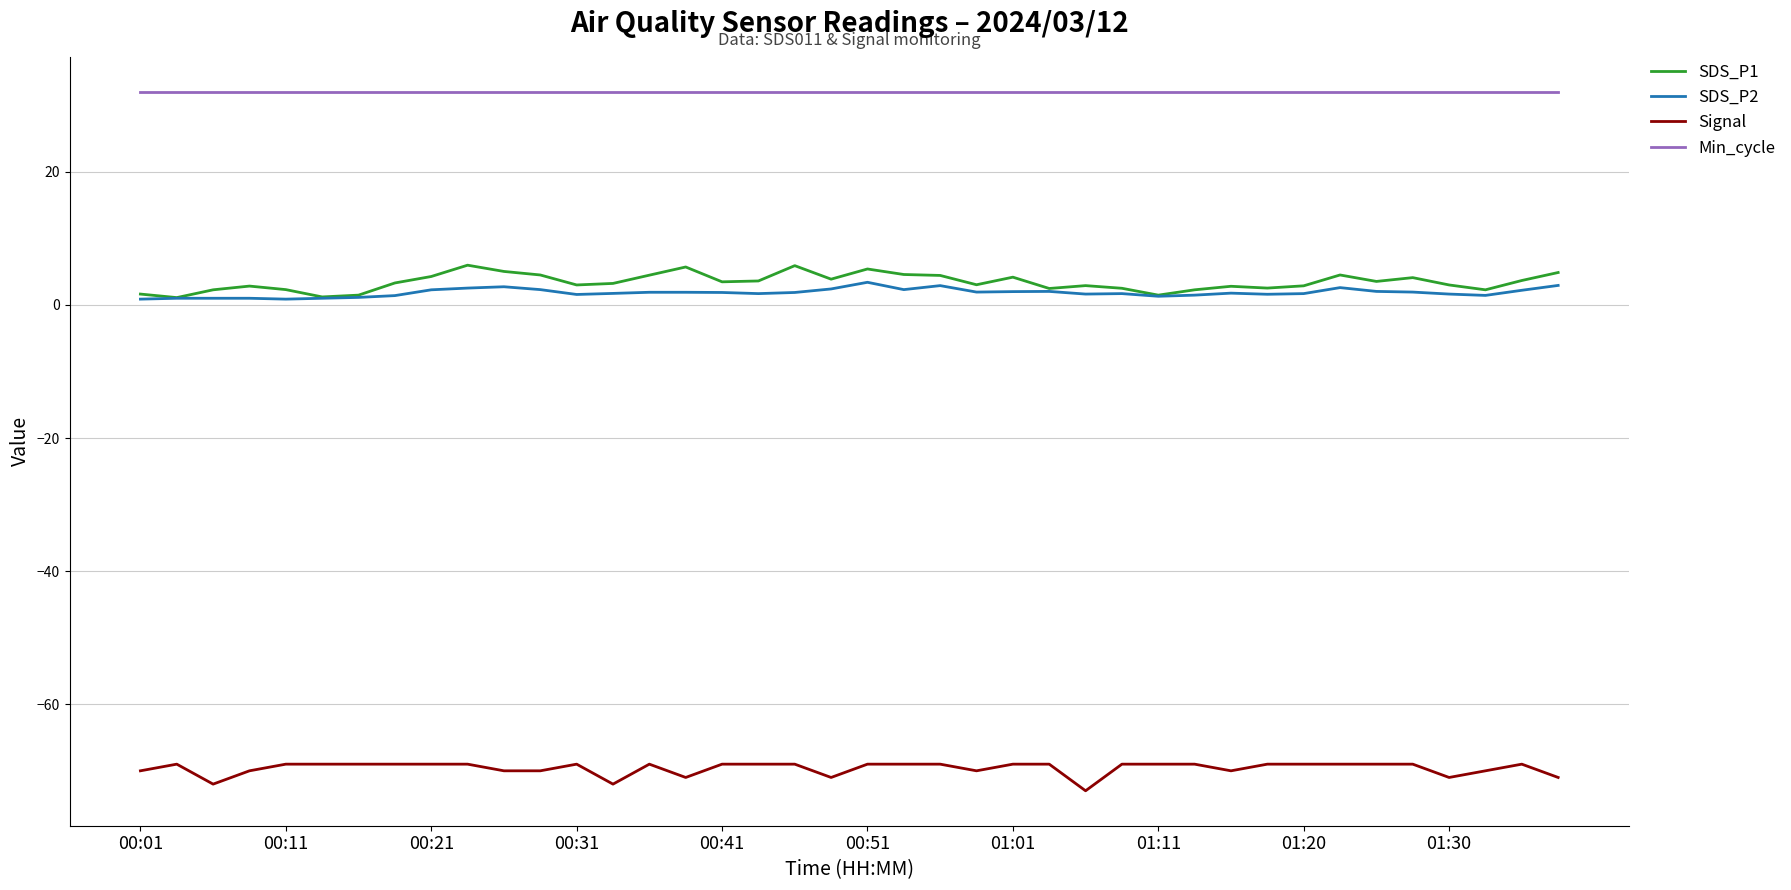

Which series has the largest total across all categories?

Min_cycle